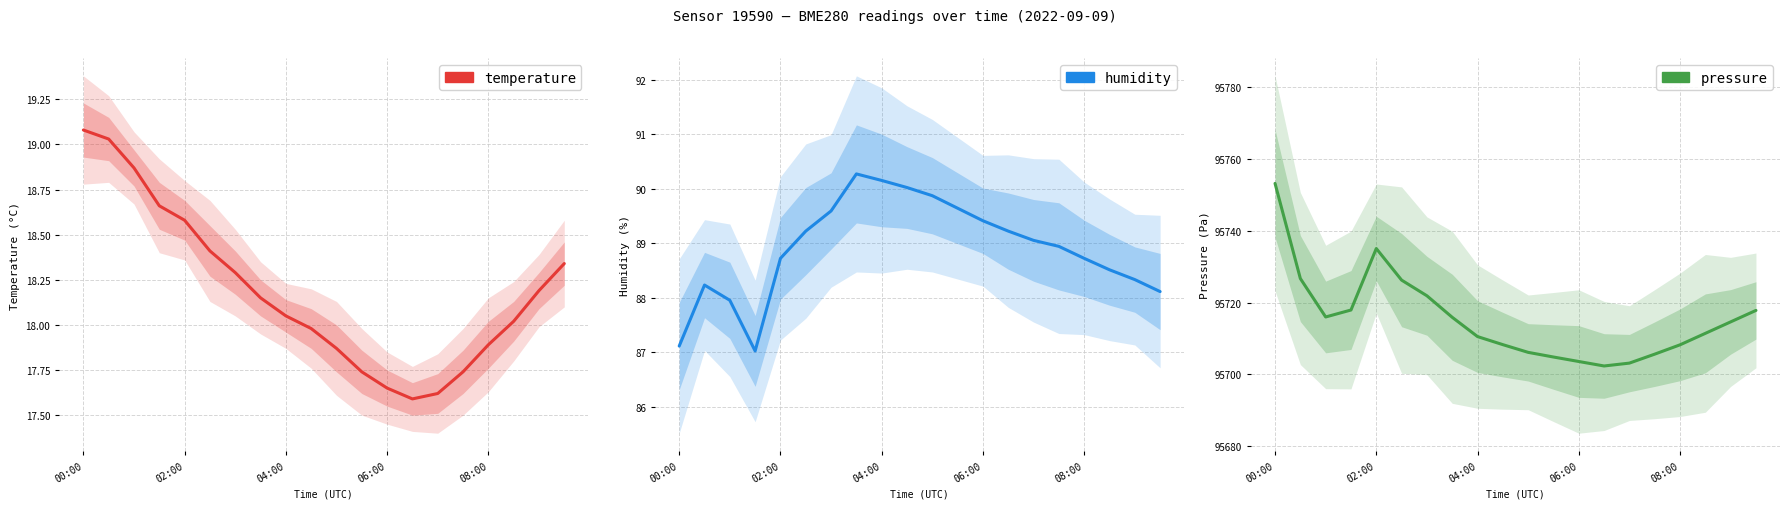

In humidity, how many points are higher than both neighbors (excluding endpoints)?

2